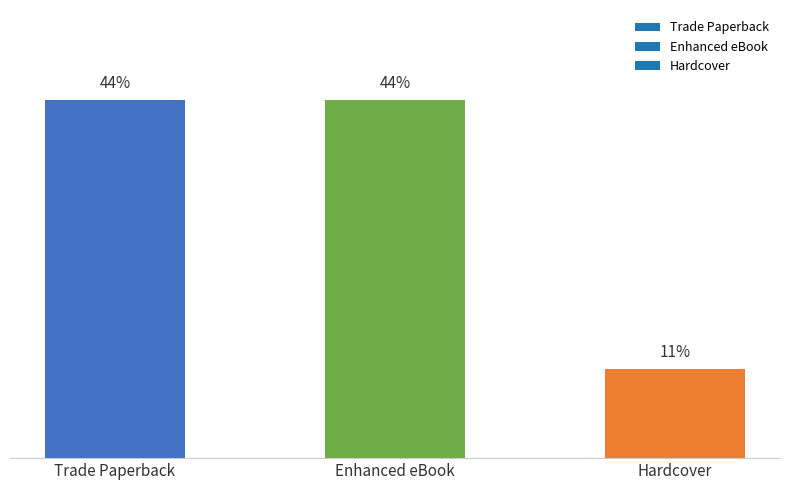

Which label corresponds to the largest value in the chart?

Trade Paperback